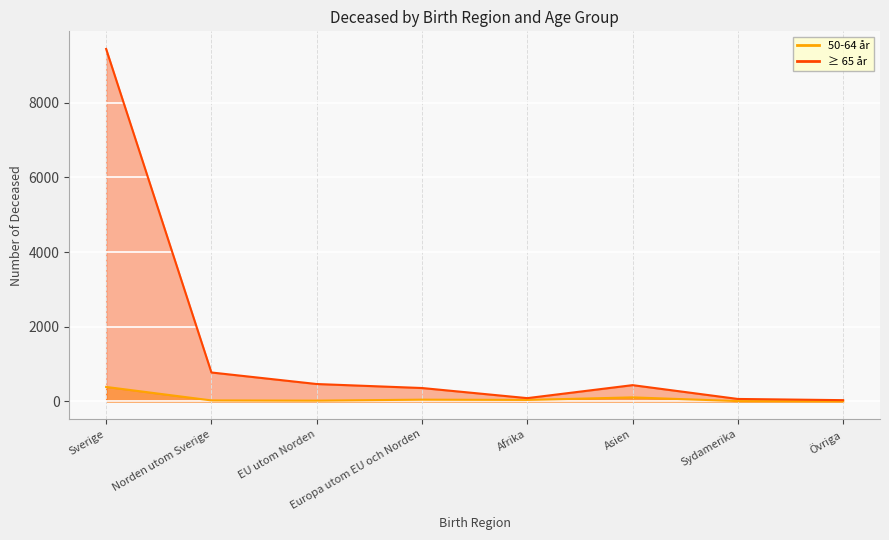

Which series has the largest total across all categories?

≥ 65 år